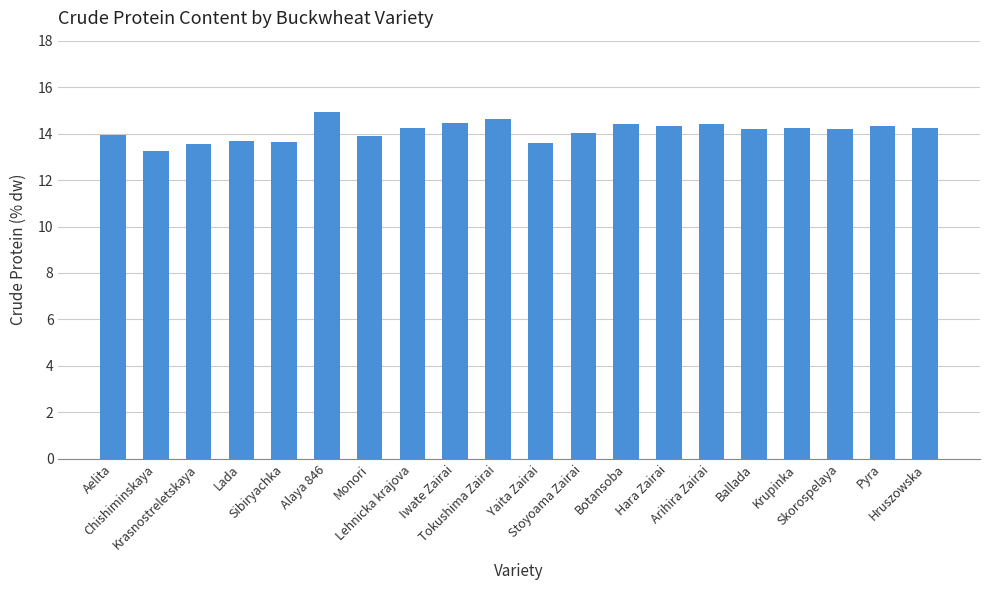

What is the change in value from Botansoba to Hruszowska?

-0.2